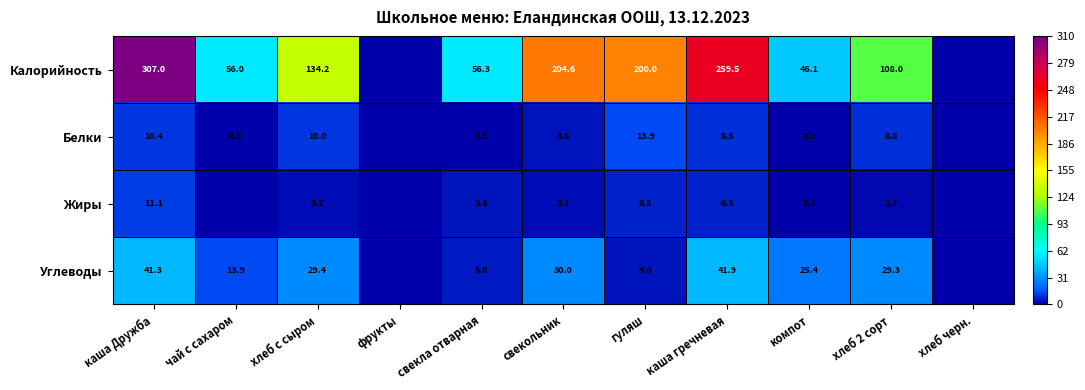

What is the total value across all series at гуляш?

224.4